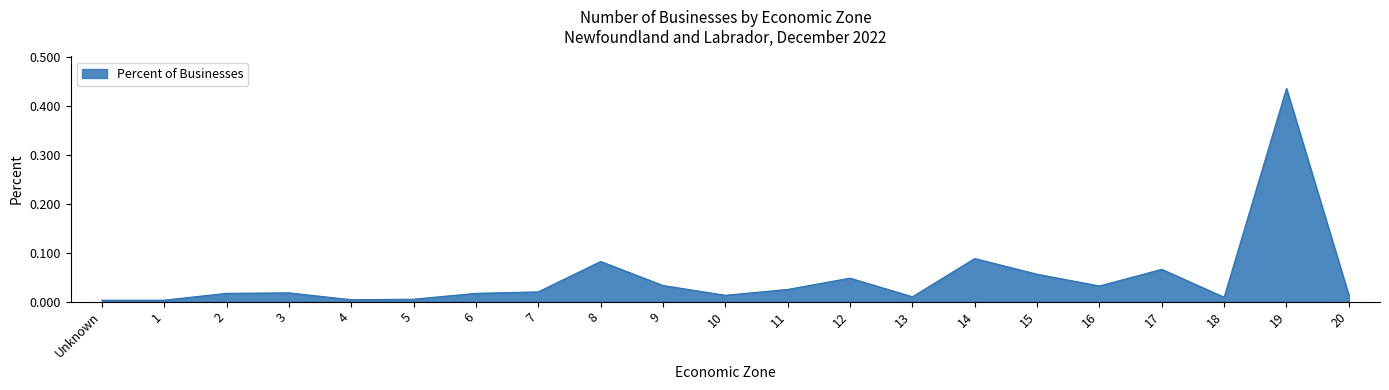

True or false: the data has more than 2 interior local peaks.

True